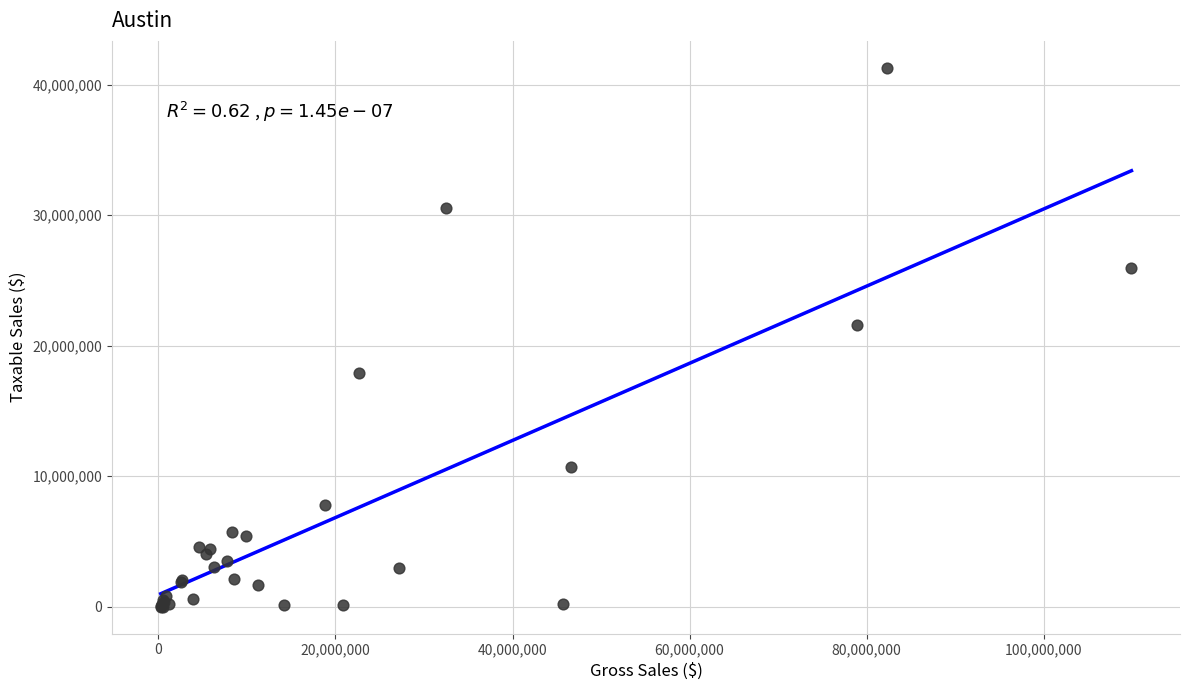

What Y value in the scatter plot is closest to 20640651?

21550621